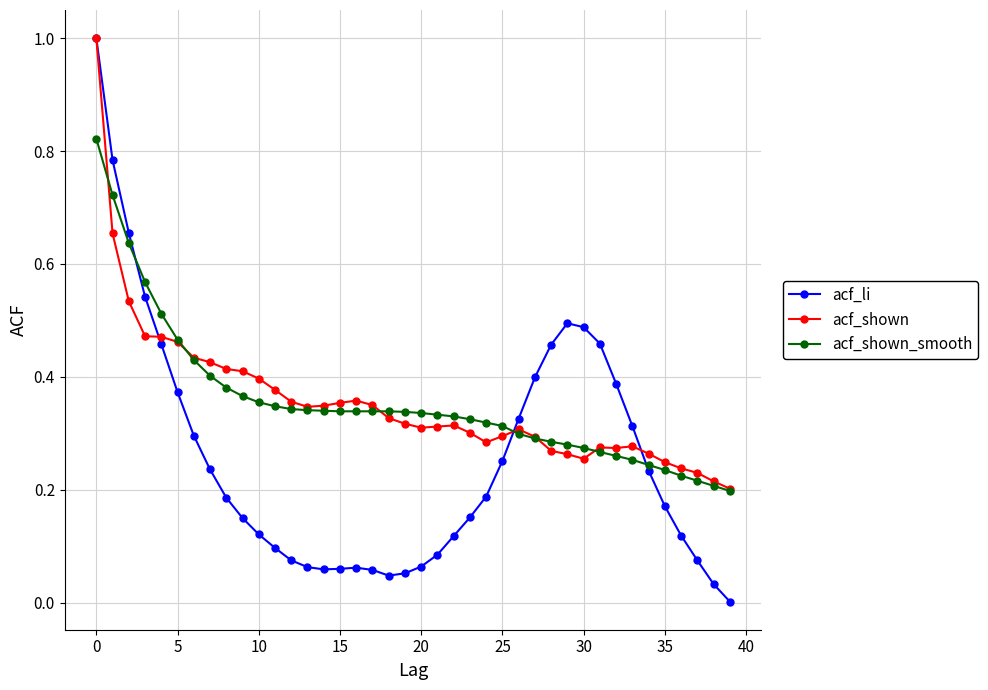

Which series has the largest range (max minus min)?

acf_li